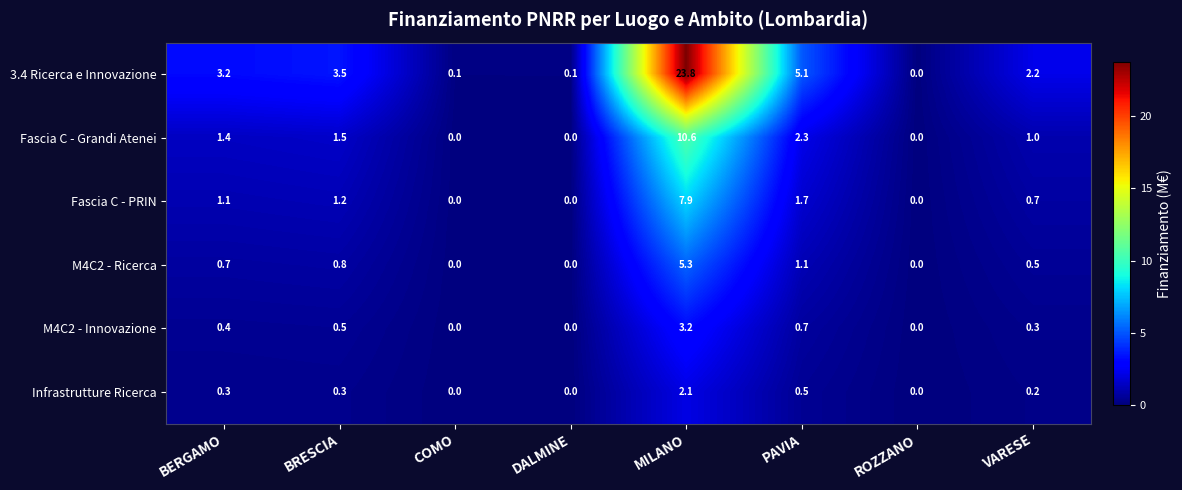

Between BERGAMO and MILANO, which series saw the biggest shift?

3.4 Ricerca e Innovazione